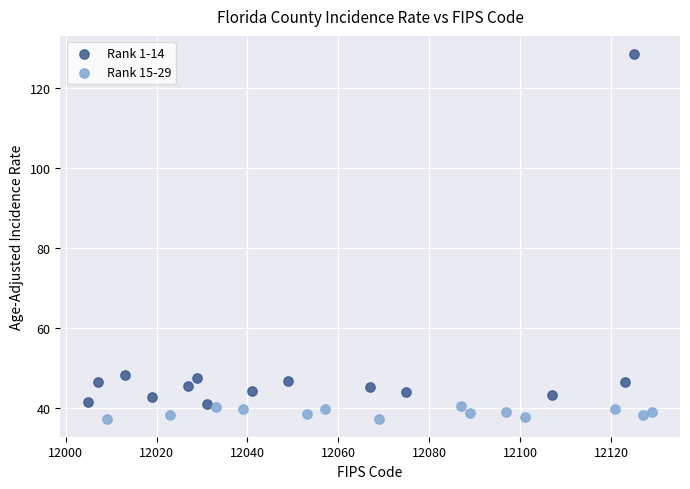

Which series reaches the maximum Y coordinate?

Rank 1-14